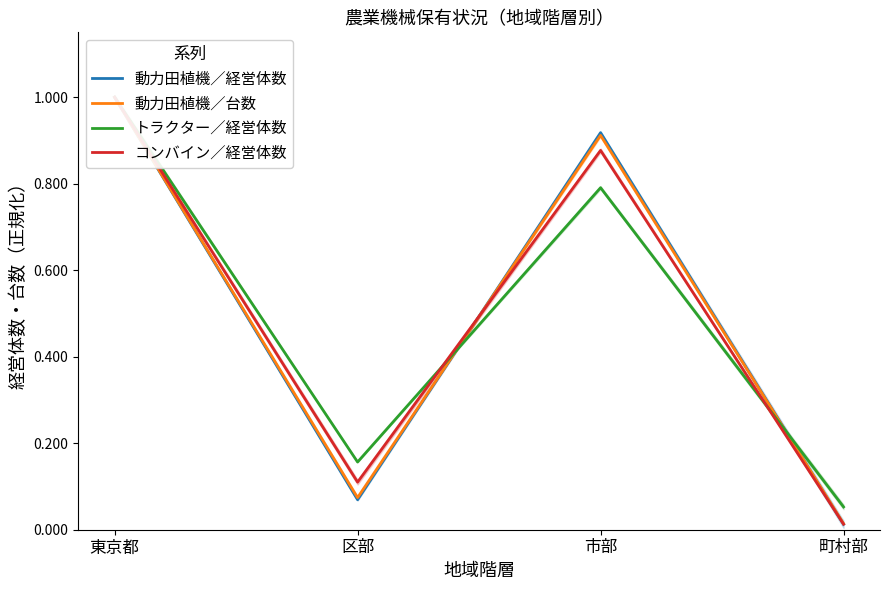

How many intersections are there between 動力田植機／台数 and コンバイン／経営体数?

1